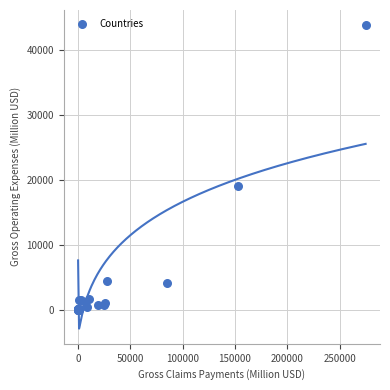

What Y value in the scatter plot is closest to 21936?

19104.1